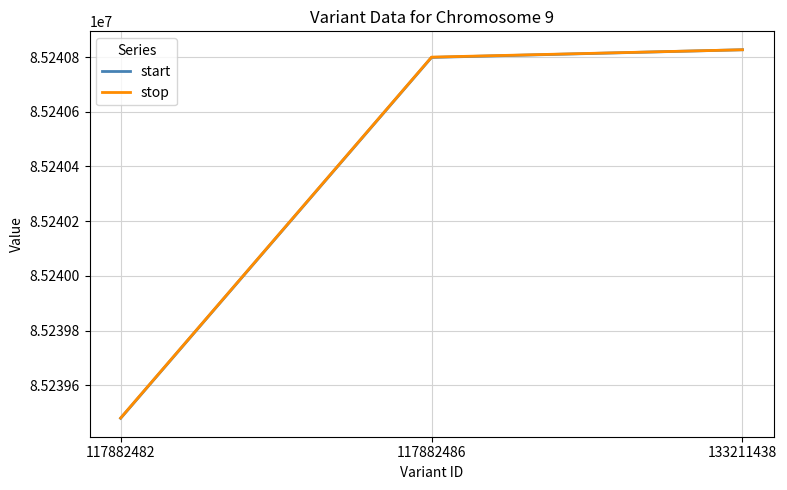

What is the total value across all series at 133211438?

170481654